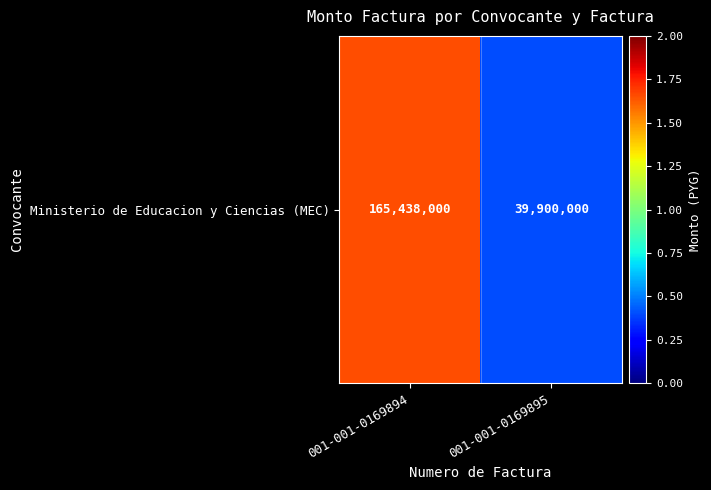

Approximately how many times larger is the value at 001-001-0169894 compared to 001-001-0169895?

4.1